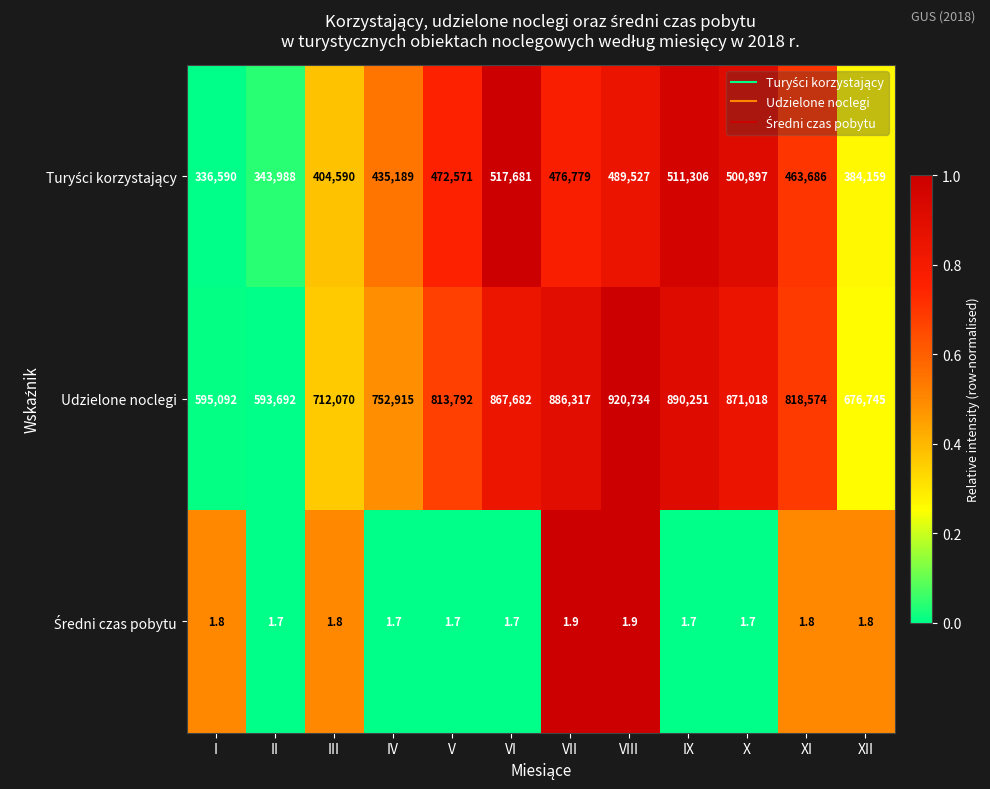

At which label is Udzielone noclegi closest to 757213?

IV